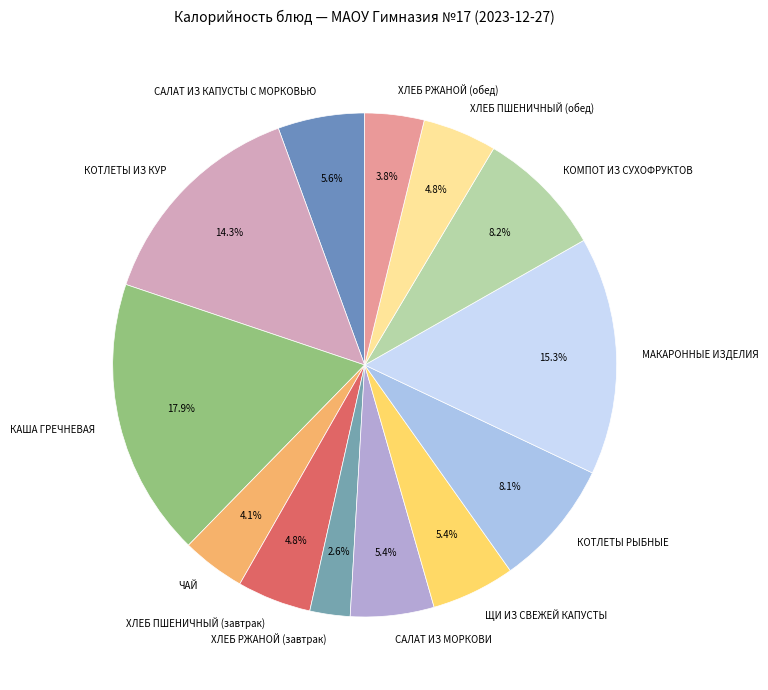

What is the smallest slice in the pie chart?

ХЛЕБ РЖАНОЙ (завтрак)